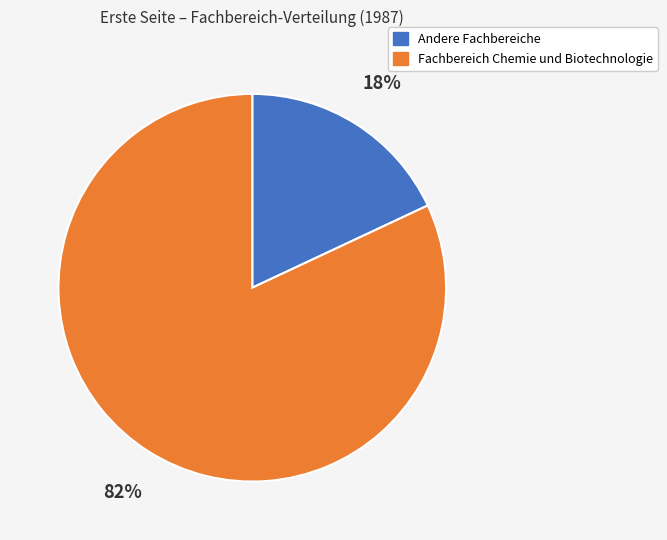

To the nearest percent, what is the average slice percentage?

50%